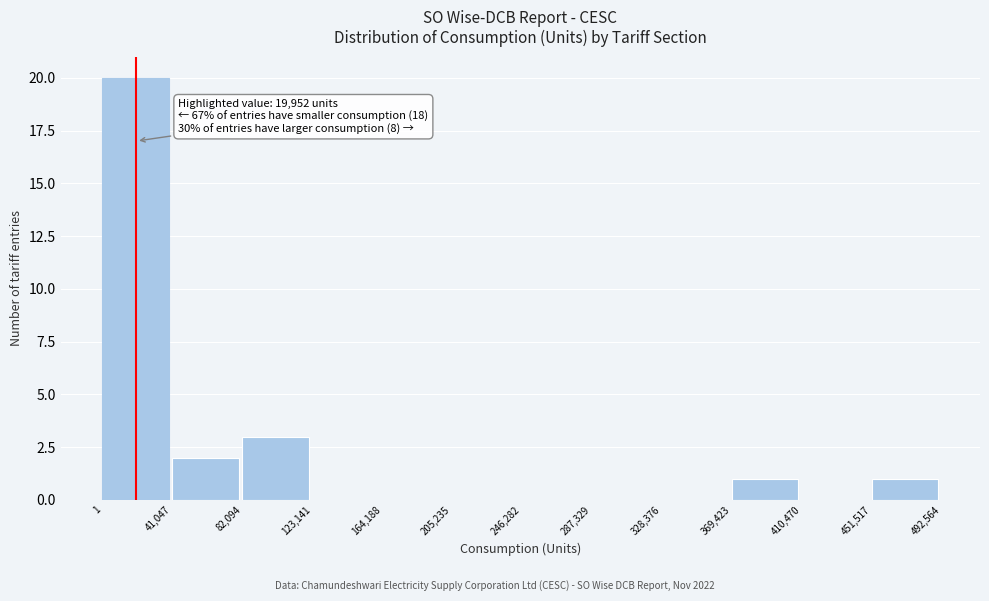

Which range on the x-axis has the tallest bar?

1 to 41,047